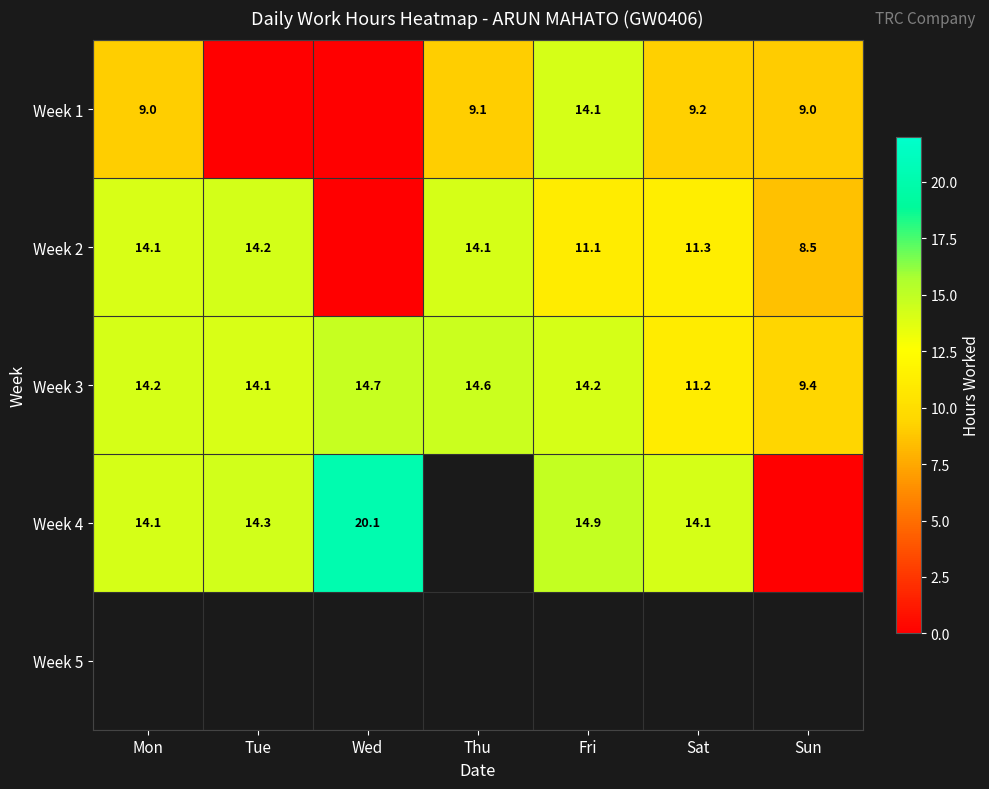

Is the value of Week 3 at Thu greater than the value of Week 4 at Wed?

No